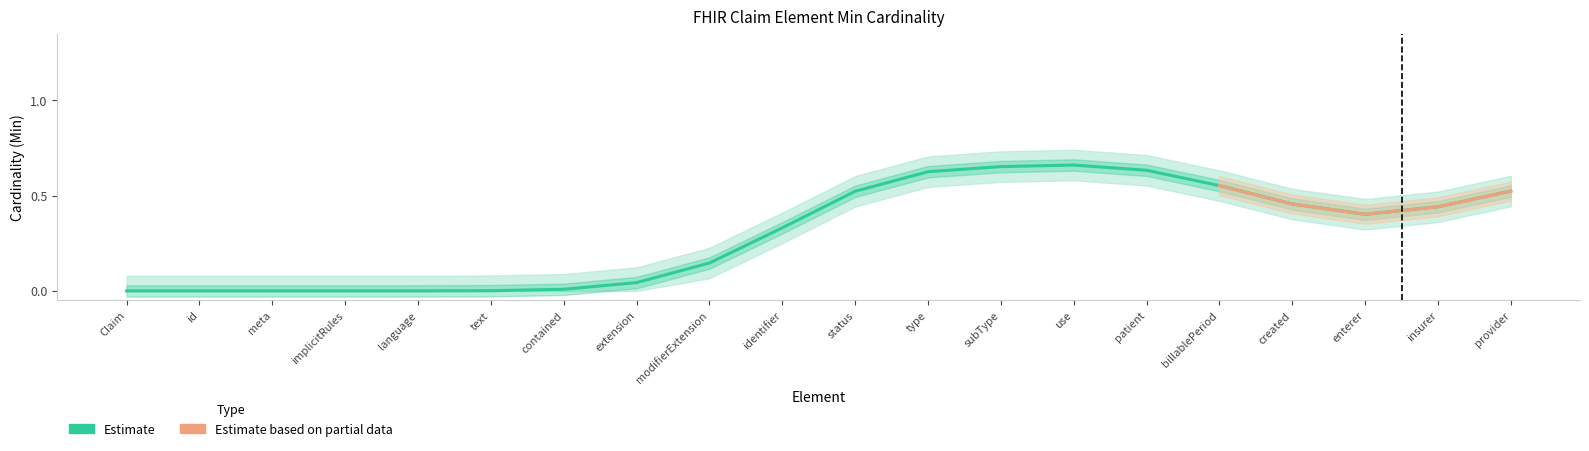

Does the chart have visible grid lines?

No